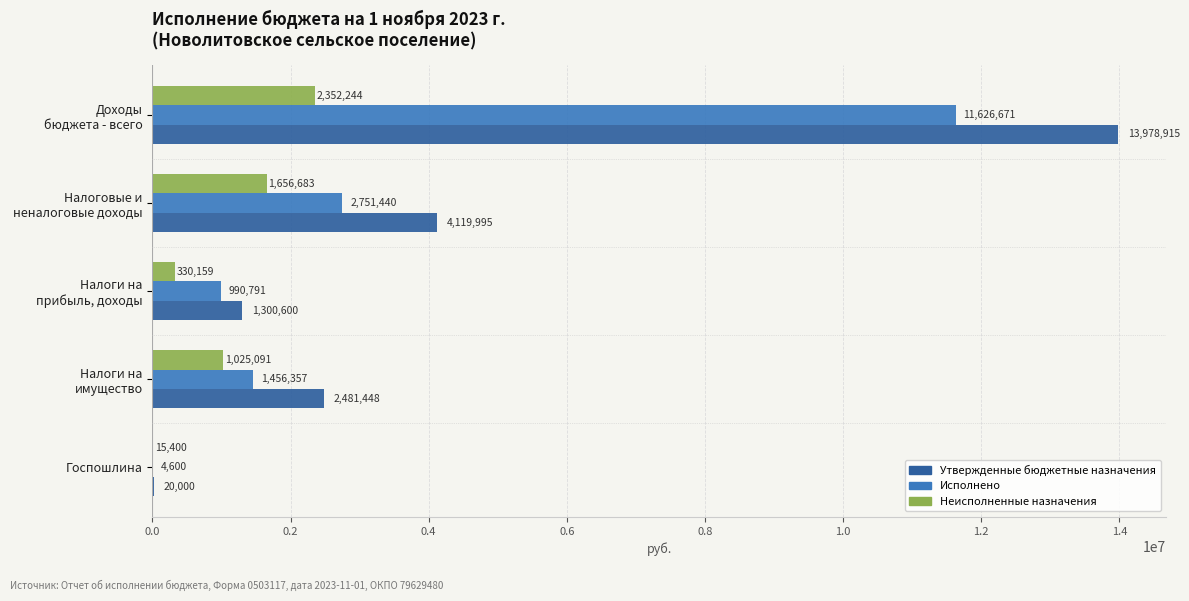

Is it true that Исполнено equals 4600.0 at Госпошлина?

True